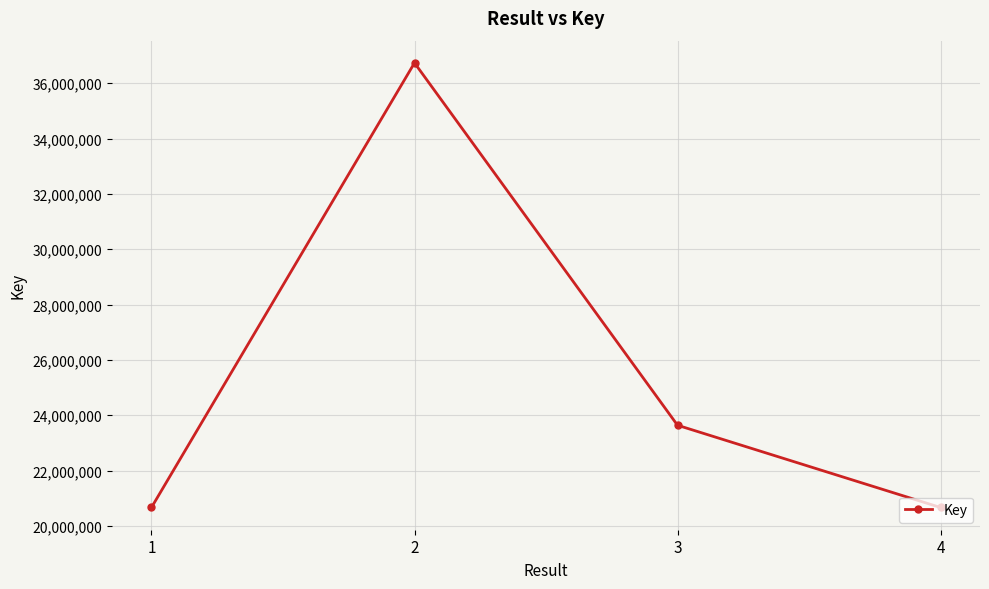

Which has a higher value, 3 or 4?

3